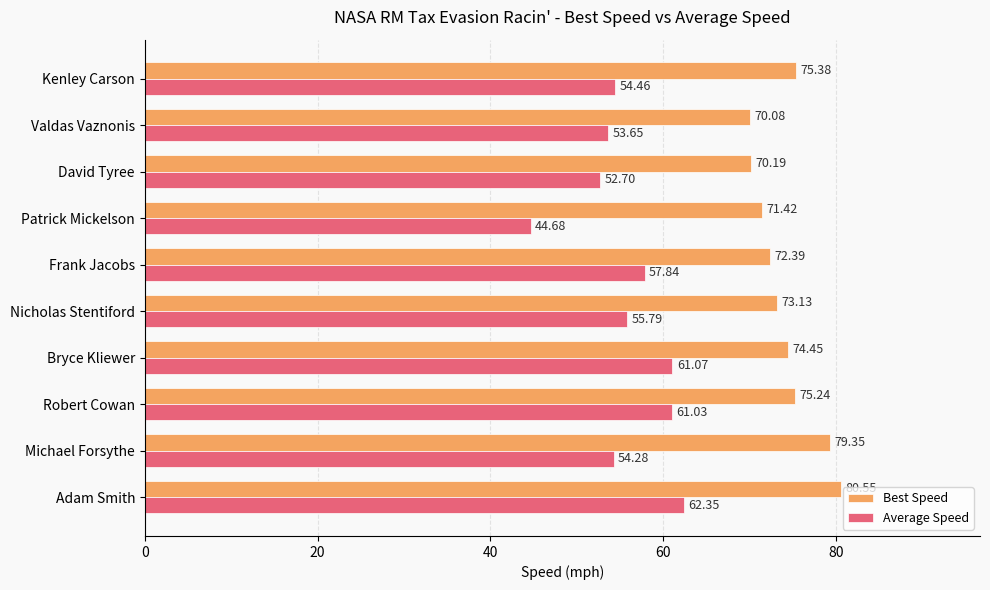

Count the number of categories in the chart.

10